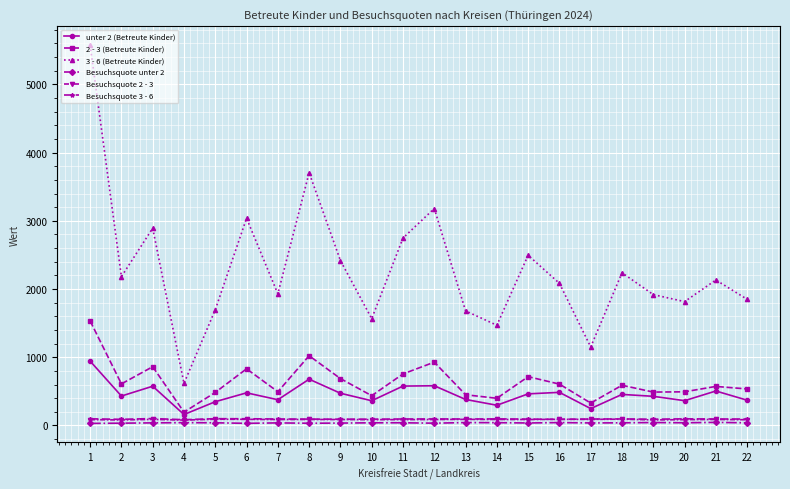

Which series has the largest total across all categories?

3 - 6 (Betreute Kinder)